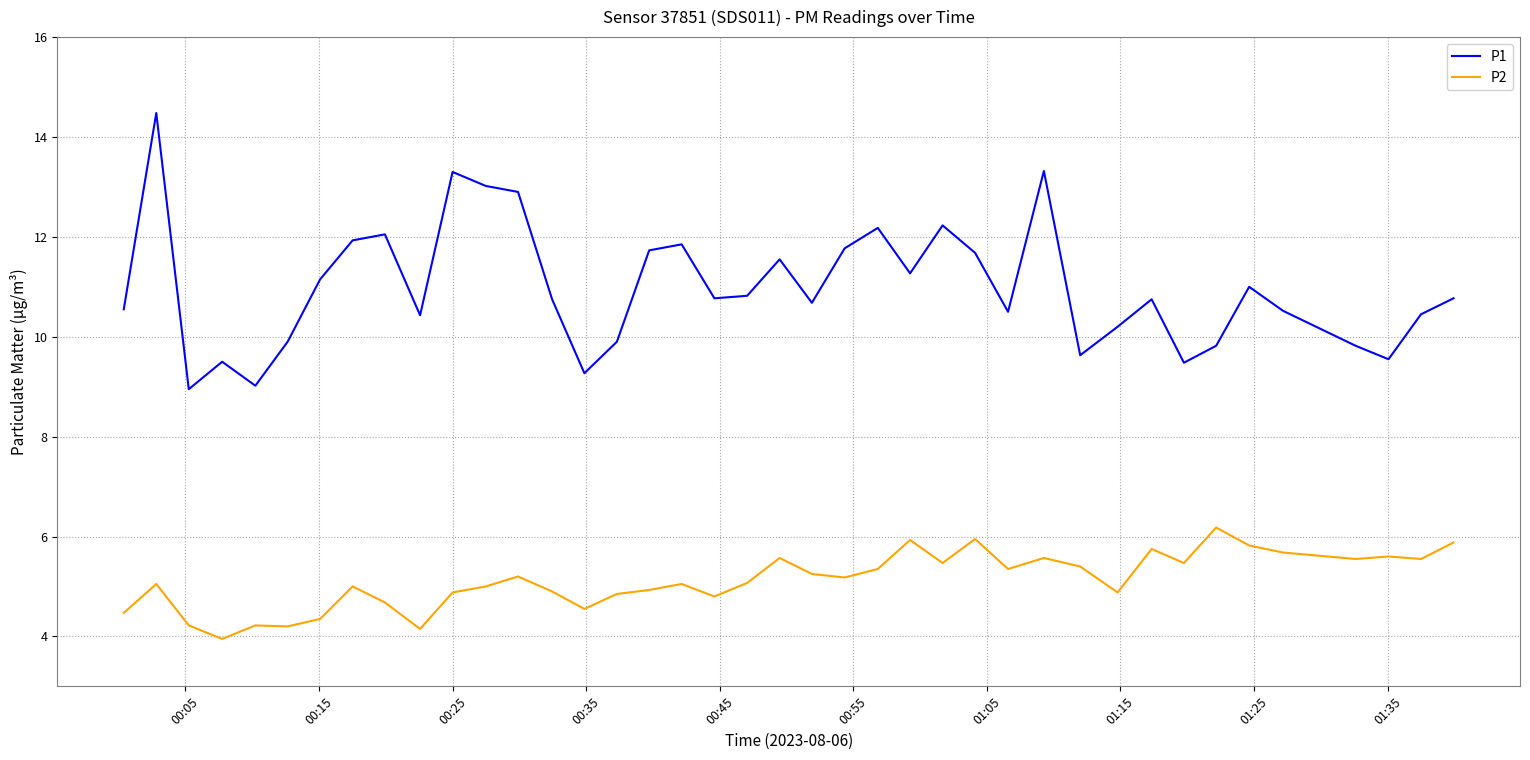

What is the maximum value for P1?

14.5